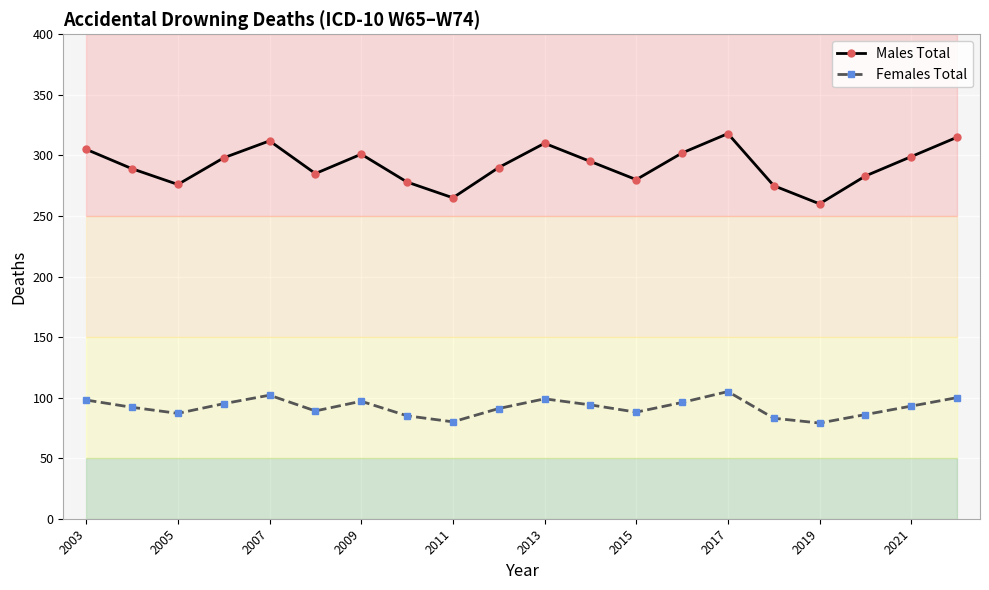

What are all the series names shown in the legend?

Males Total, Females Total